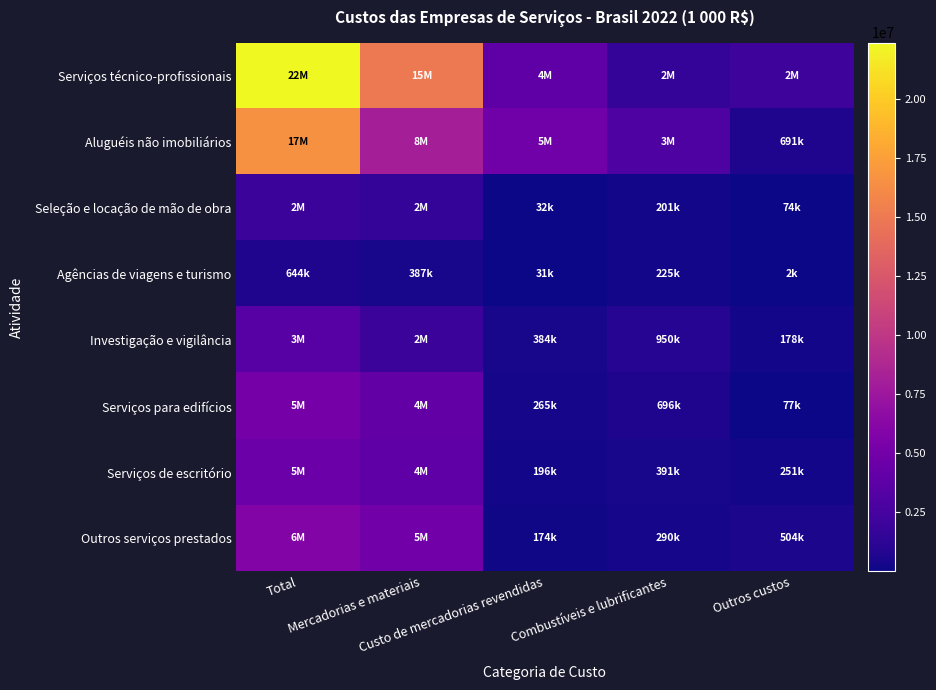

Which series has the widest spread of values?

Serviços técnico-profissionais